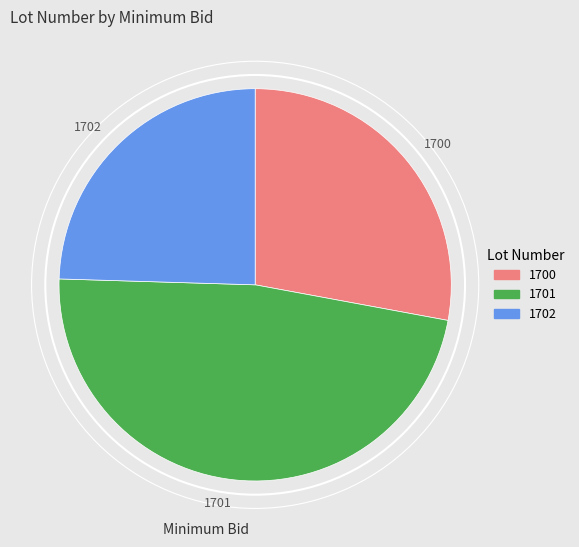

Does 1702 represent more than half of the total?

No